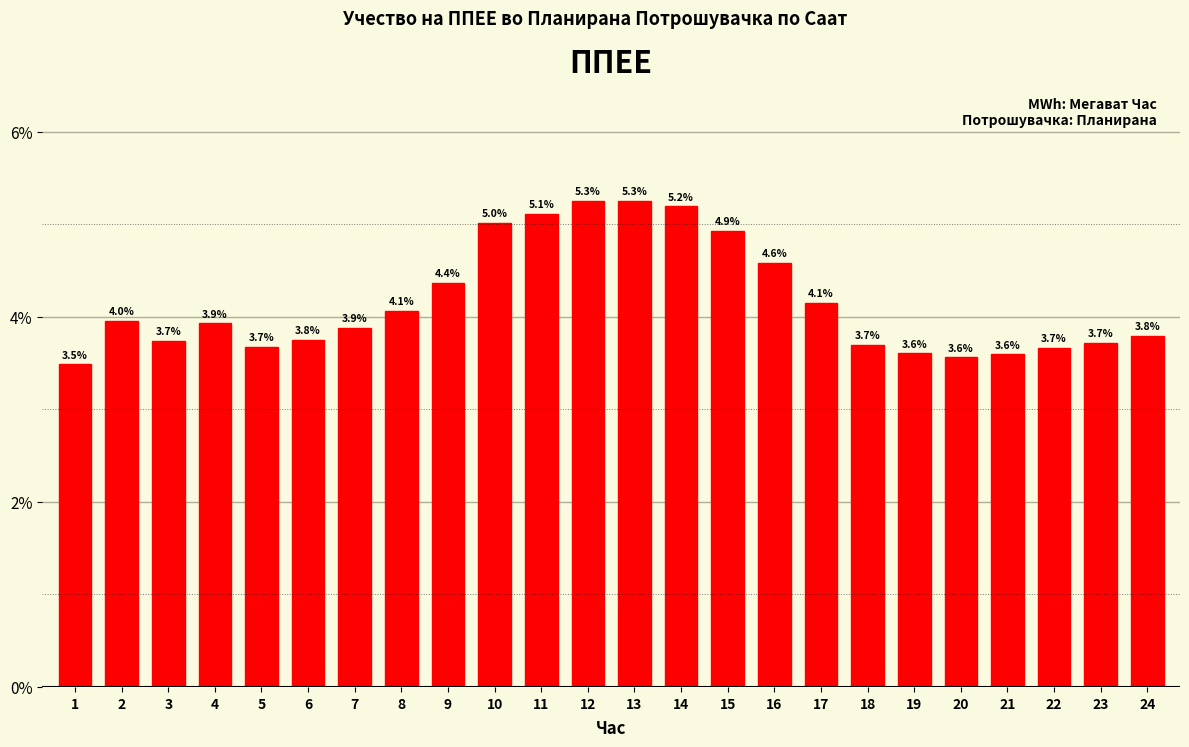

What is the difference between the maximum and minimum values?

1.8